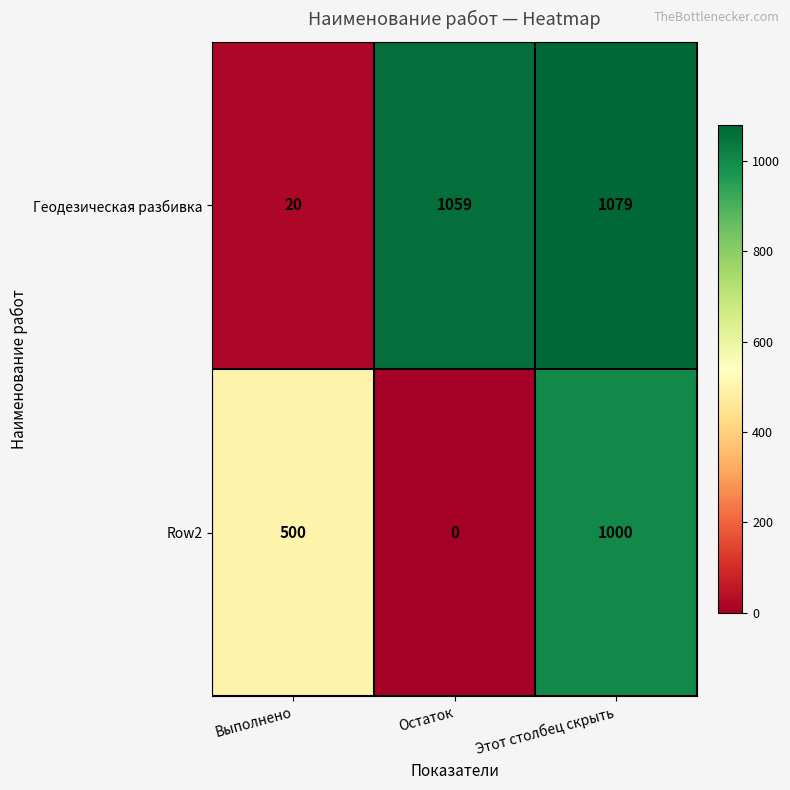

What is the maximum value shown in the chart?

1079